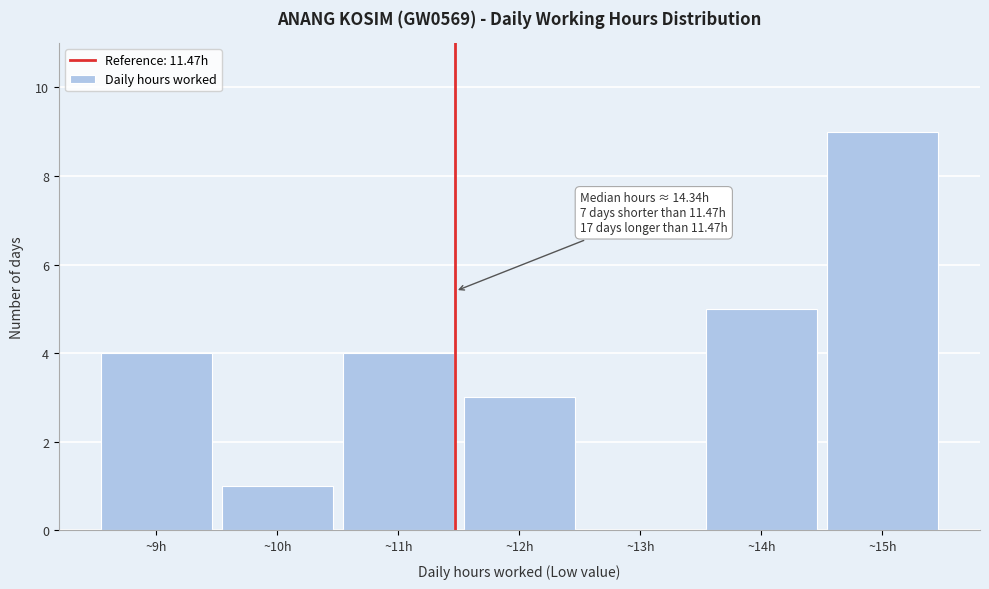

Which range on the x-axis has the tallest bar?

14.5 to 15.5